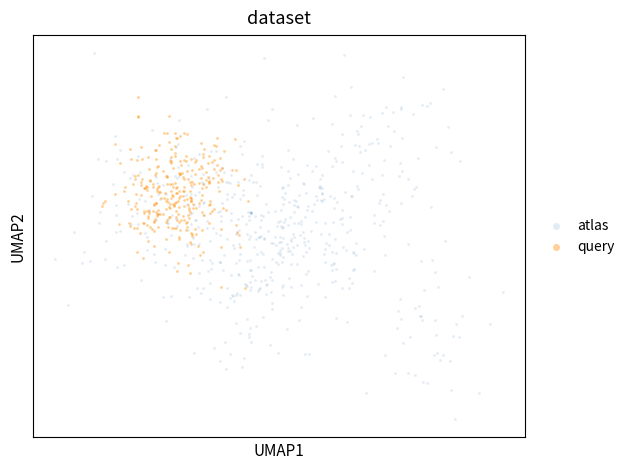

Which series has the widest spread of Y values?

atlas